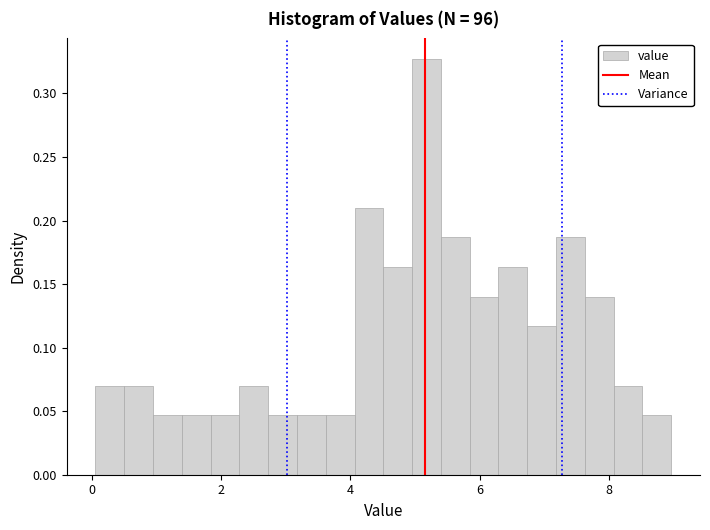

Around what value on the x-axis is the tallest bar? Give the approximate position of its centre, as read against the axis.

5.2